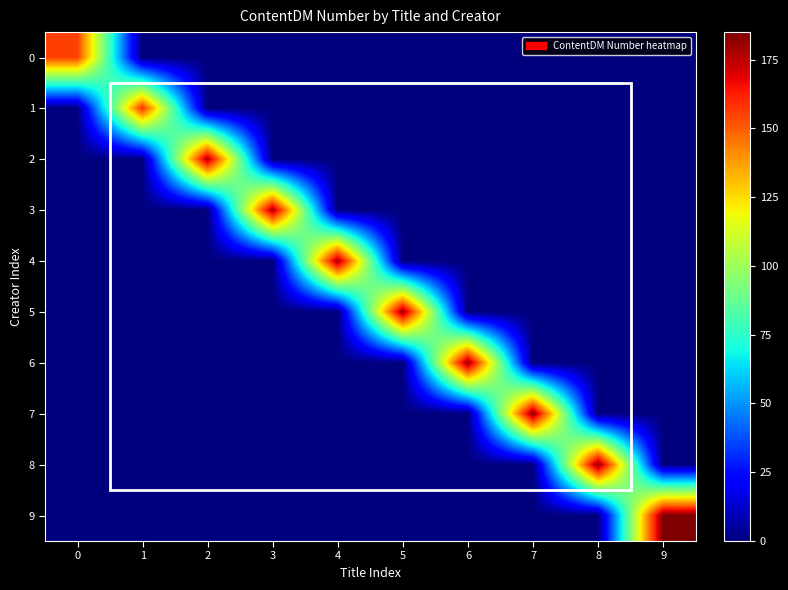

Rank the series by their maximum value, from highest to lowest.

9, 8, 7, 6, 5, 4, 3, 2, 1, 0